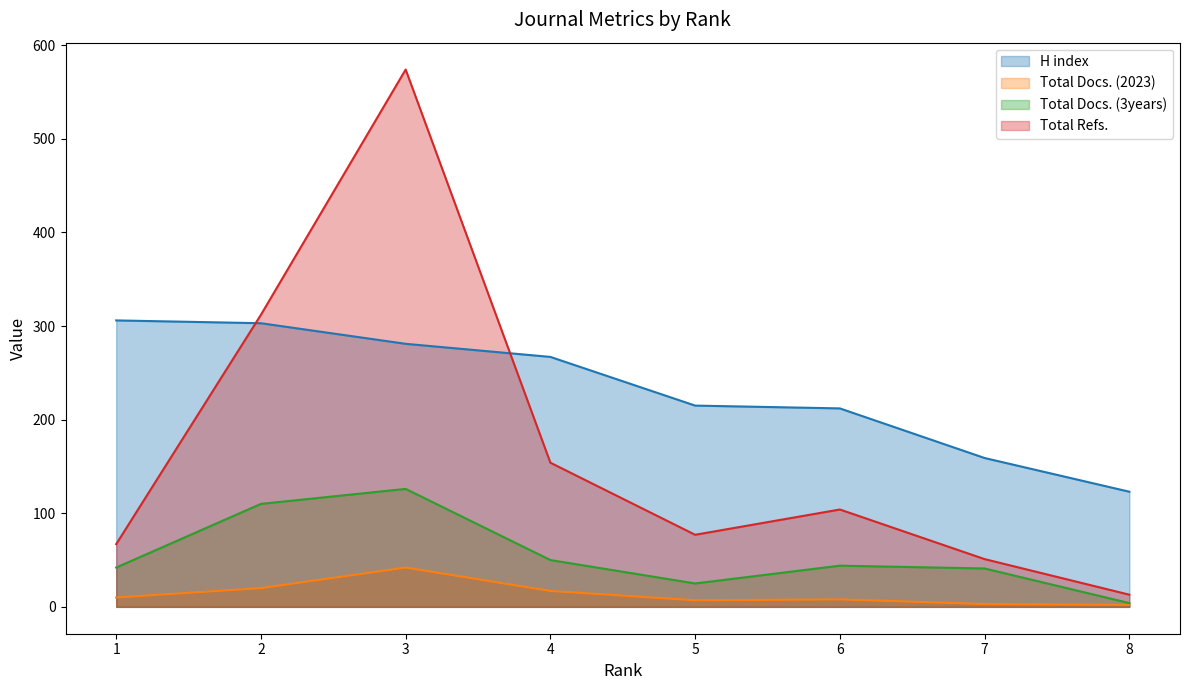

What are all the series names shown in the legend?

H index, Total Docs. (2023), Total Docs. (3years), Total Refs.